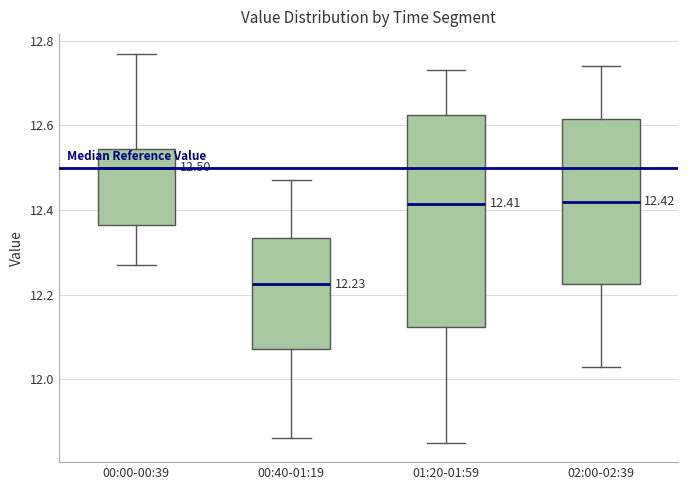

Which box has the highest median line?

00:00-00:39